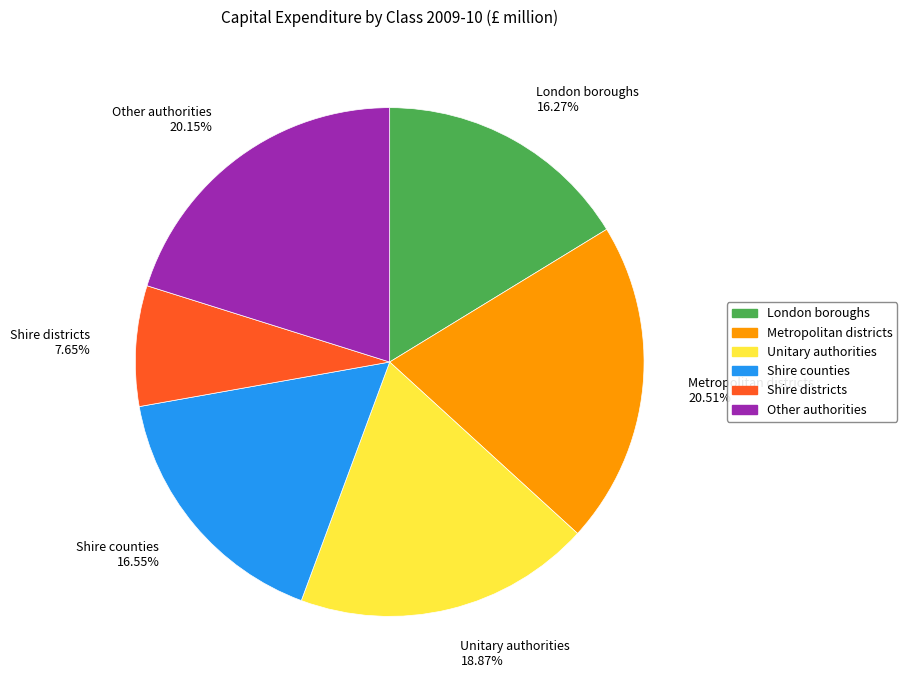

What is the smallest slice in the pie chart?

Shire districts